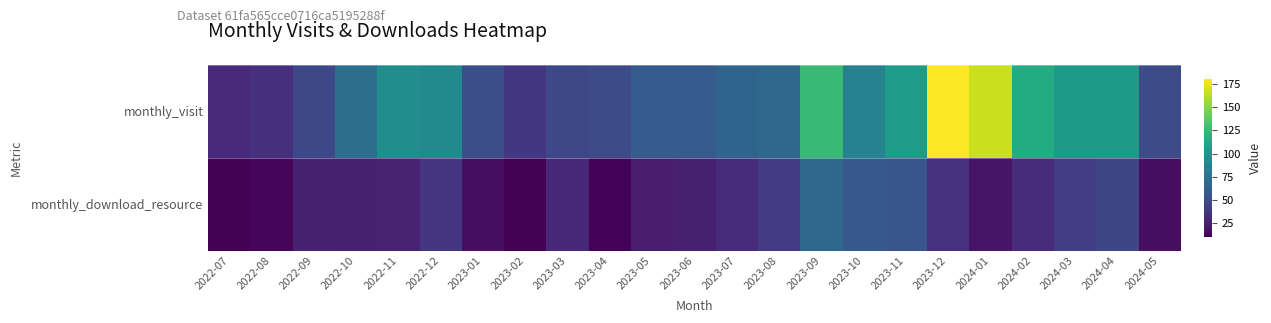

What is the total value across all series at 2022-08?

47